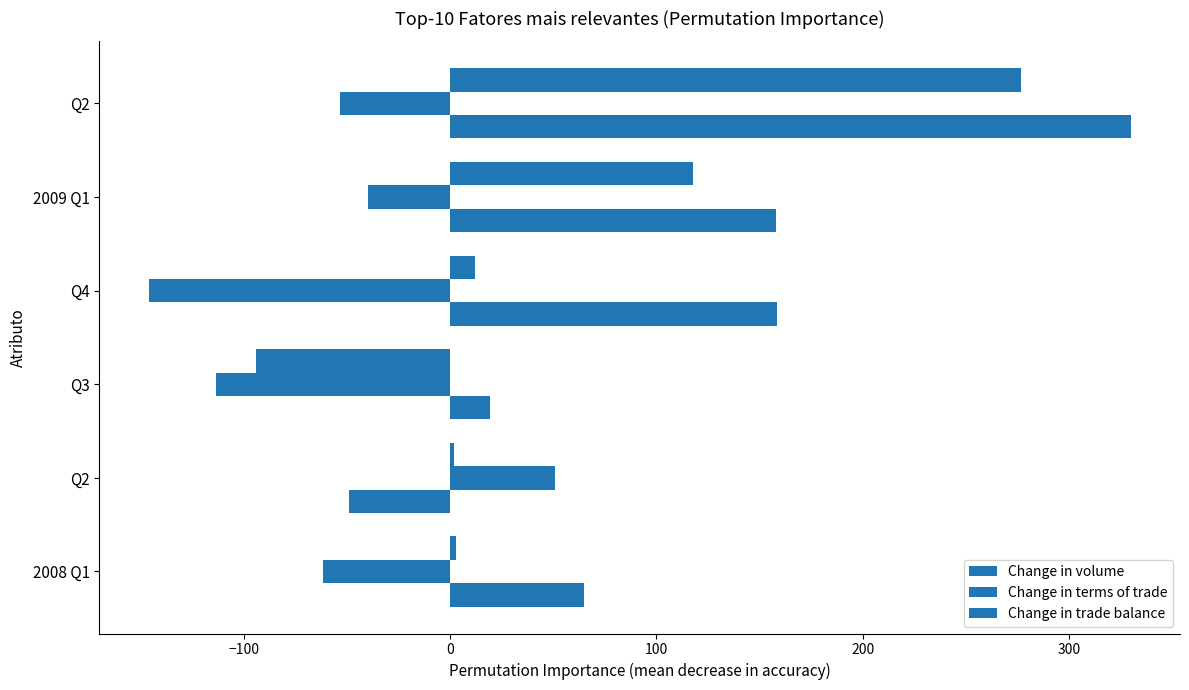

How many categories are shown in the chart?

6